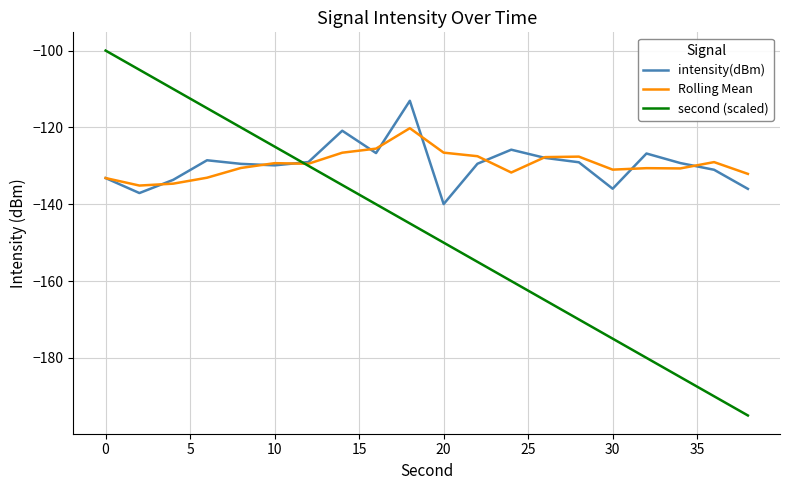

What is the greatest value displayed?

-100.0